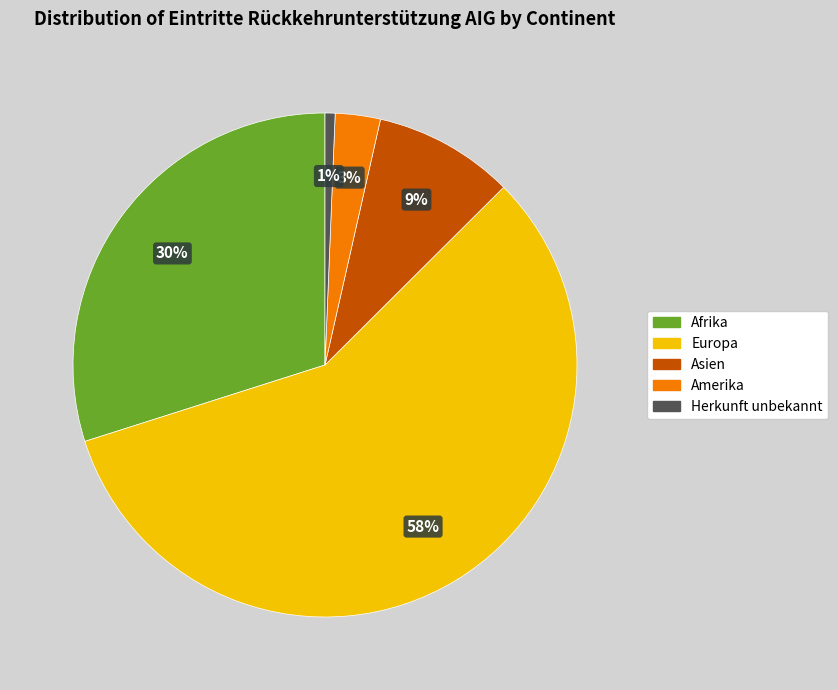

To the nearest percent, what percentage of the pie is Afrika?

30%